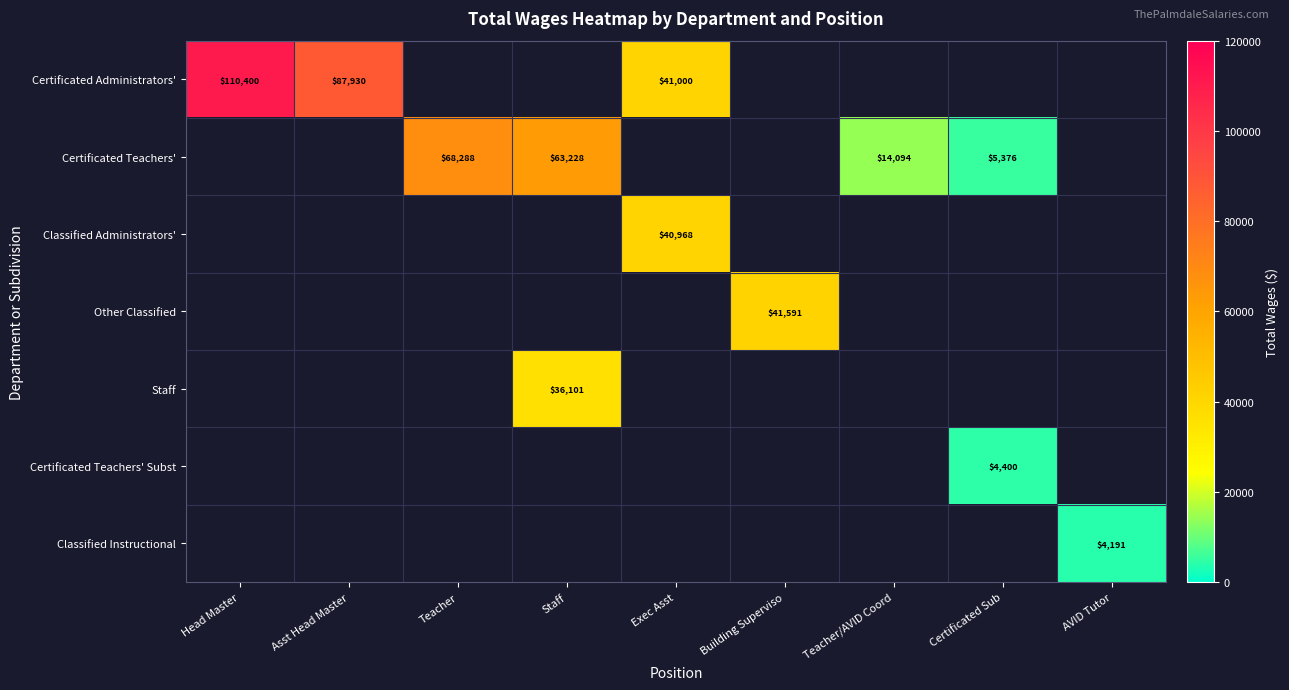

Which has a higher value, AVID Tutor or Head Master?

Head Master